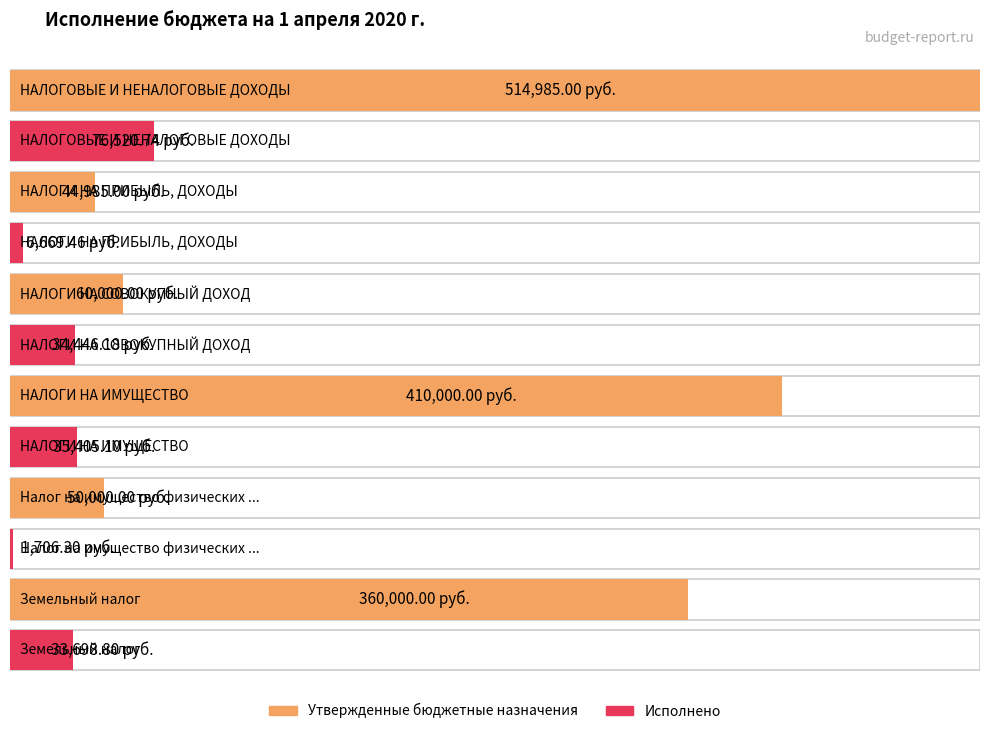

Reading right to left, list all the values displayed in this chart.

Утвержденные бюджетные назначения: Земельный налог=360000.0	Налог на имущество физических лиц=50000.0	НАЛОГИ НА ИМУЩЕСТВО=410000.0	НАЛОГИ НА СОВОКУПНЫЙ ДОХОД=60000.0	НАЛОГИ НА ПРИБЫЛЬ, ДОХОДЫ=44985.0	НАЛОГОВЫЕ И НЕНАЛОГОВЫЕ ДОХОДЫ=514985.0
Исполнено: Земельный налог=33698.8	Налог на имущество физических лиц=1706.3	НАЛОГИ НА ИМУЩЕСТВО=35405.1	НАЛОГИ НА СОВОКУПНЫЙ ДОХОД=34446.2	НАЛОГИ НА ПРИБЫЛЬ, ДОХОДЫ=6669.5	НАЛОГОВЫЕ И НЕНАЛОГОВЫЕ ДОХОДЫ=76520.7